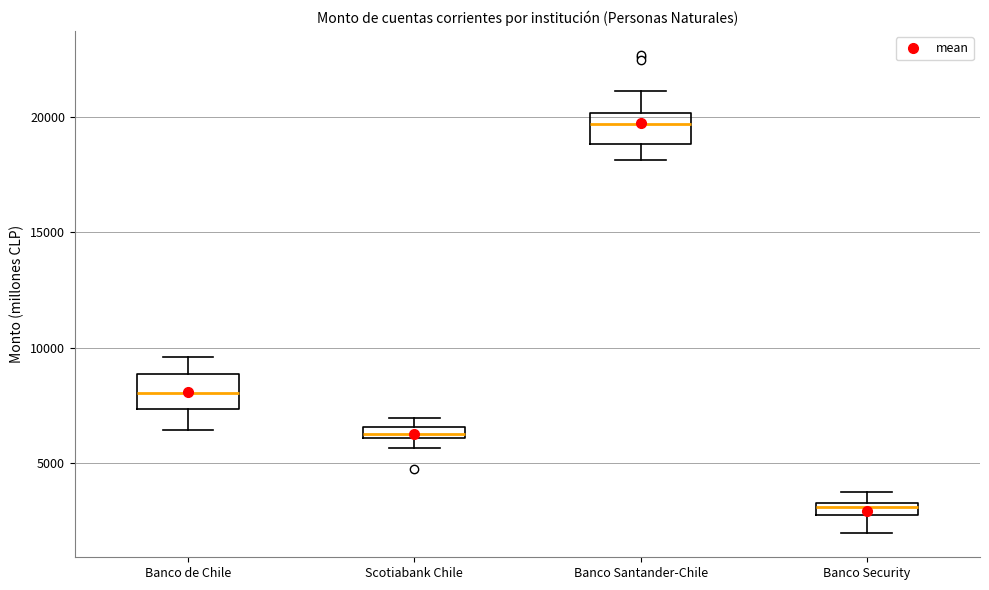

Which box has the highest median line?

Banco Santander-Chile